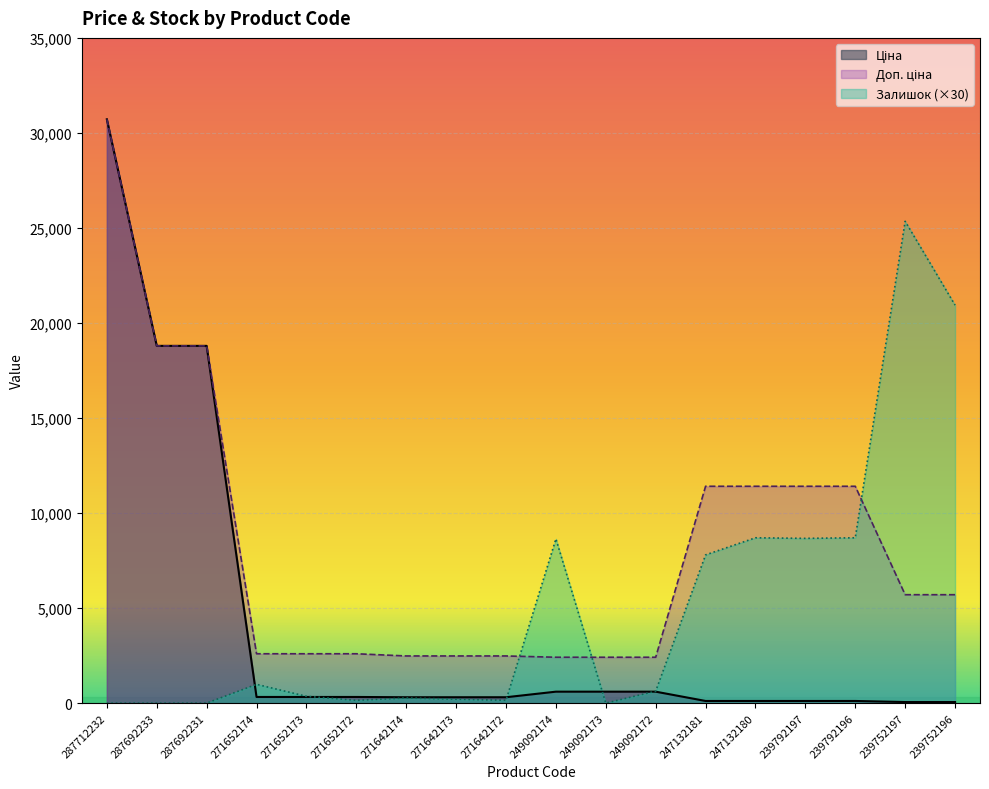

What is the sum of the Залишок values at 239752197 and 249092173?

25350.0